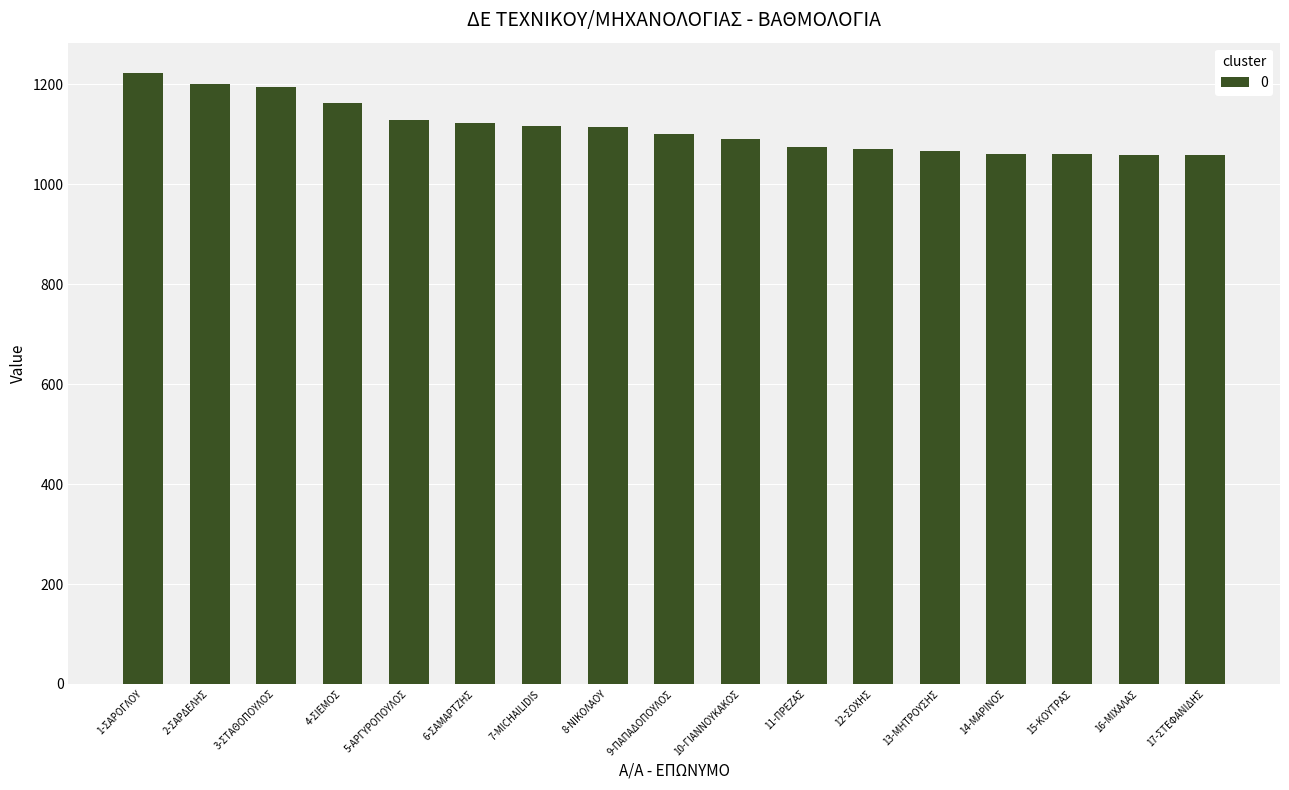

What is the change in value from 11-ΠΡΕΖΑΣ to 14-ΜΑΡΙΝΟΣ?

-15